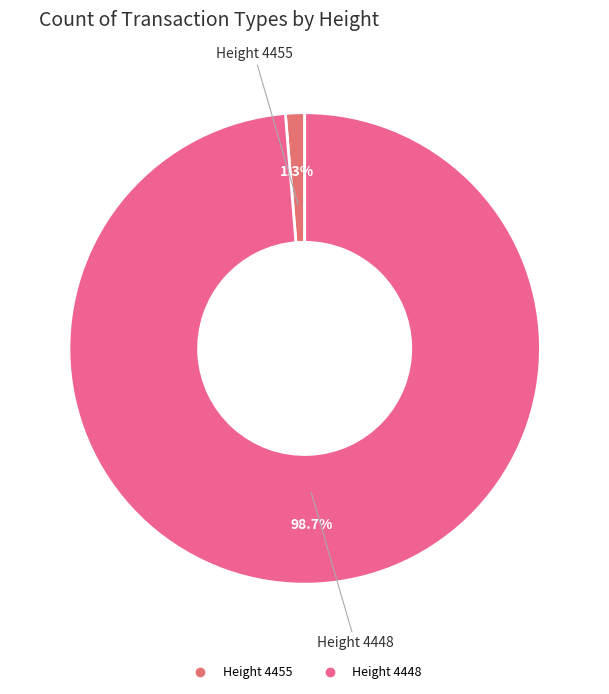

What is the smallest slice in the pie chart?

Height 4455